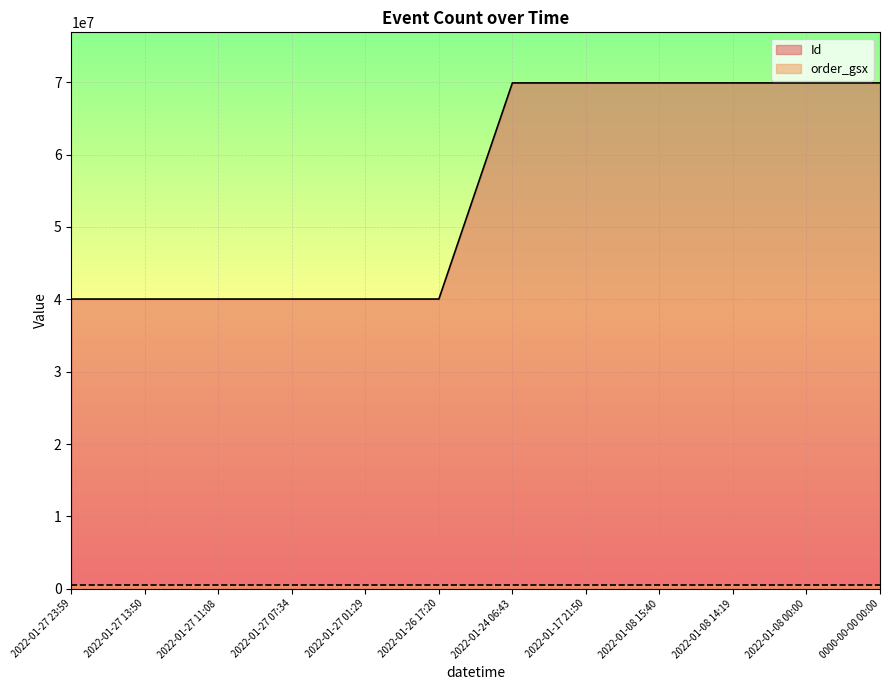

Rank the categories by value from highest to lowest.

2022-01-08 14:19, 2022-01-08 15:40, 2022-01-08 00:00, 2022-01-24 06:43, 2022-01-17 21:50, 0000-00-00 00:00, 2022-01-27 23:59, 2022-01-27 13:50, 2022-01-27 11:08, 2022-01-27 07:34, 2022-01-27 01:29, 2022-01-26 17:20